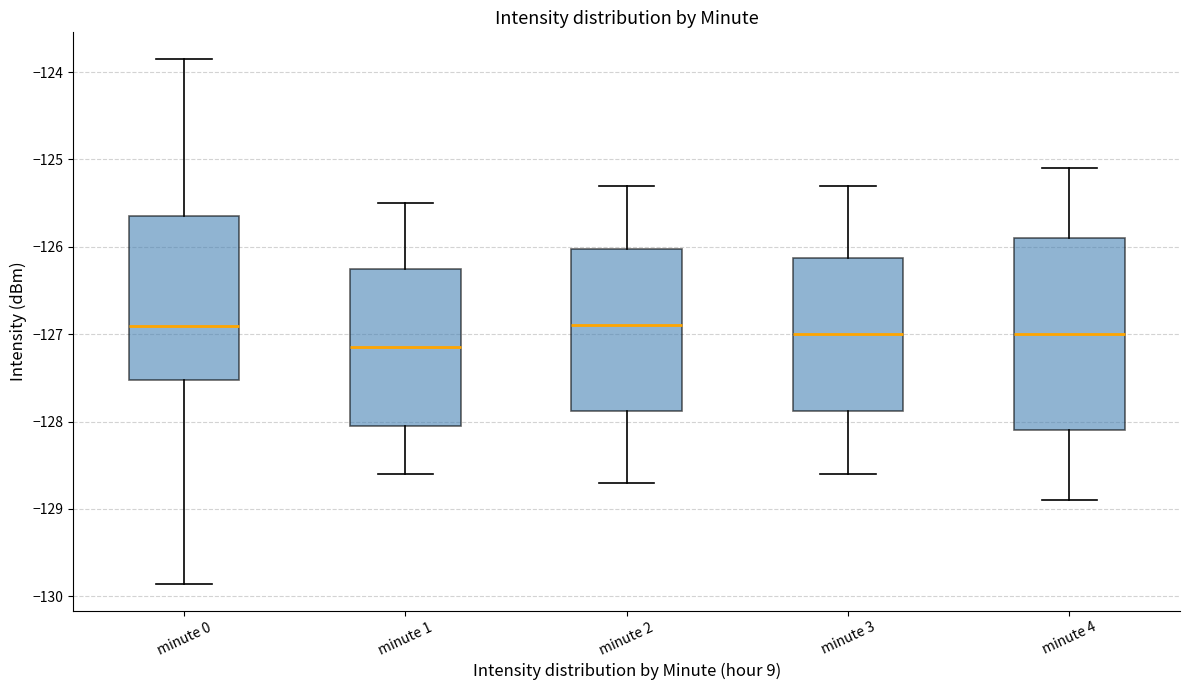

Which box is the tallest, from its lower edge to its upper edge?

minute 4